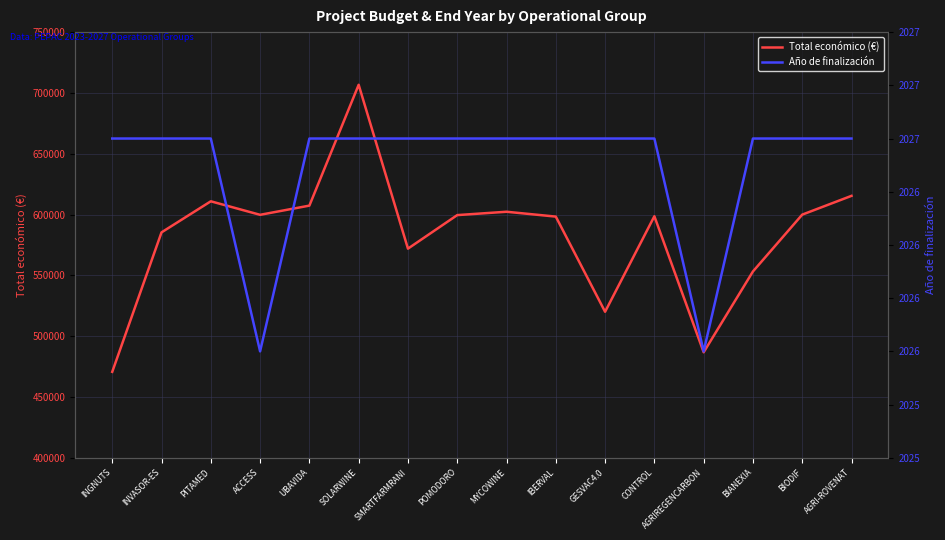

Where is Año de finalización nearest to the value 2026?

ACCESS